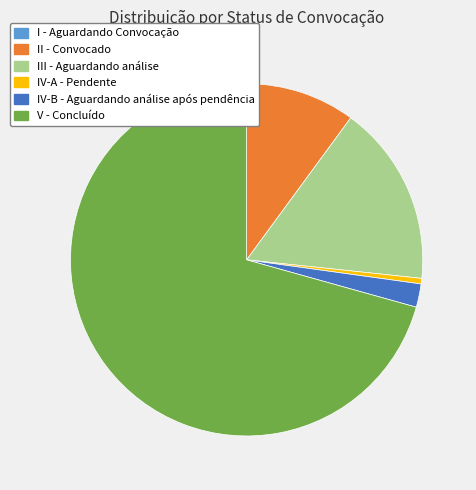

Does IV-A - Pendente represent more than half of the total?

No